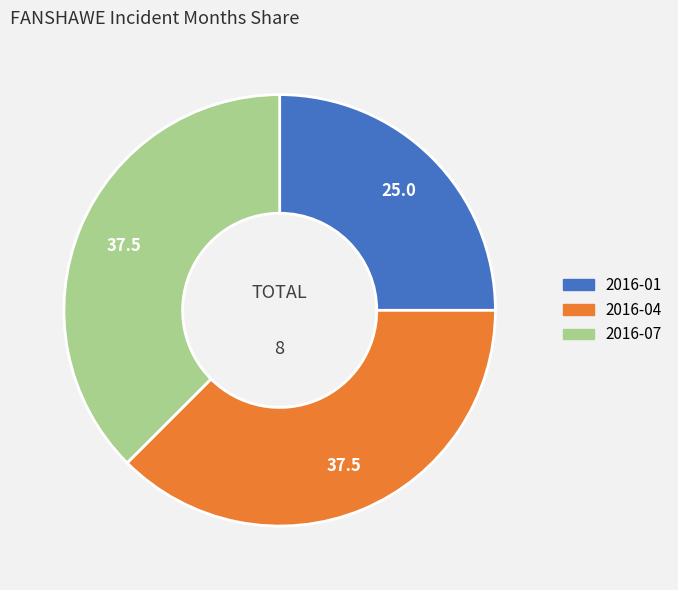

Combined, do 2016-04 and 2016-01 account for over 50%?

Yes